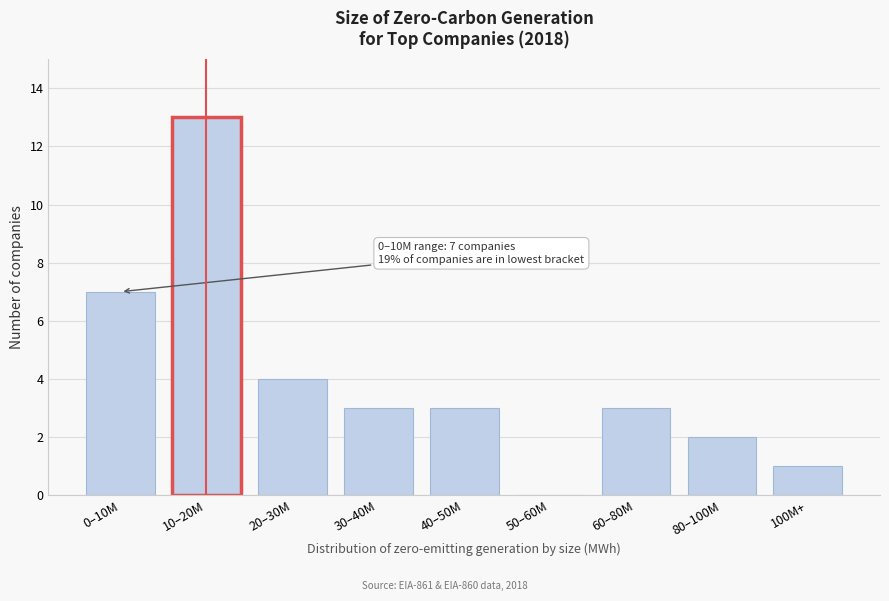

Is it true that the value at 40–50M is 2?

False